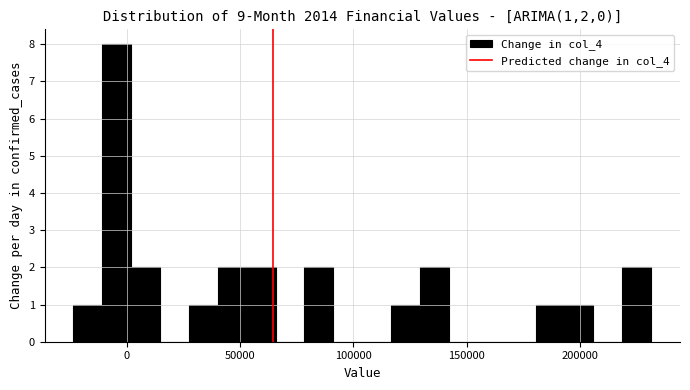

Read against the x-axis, roughly where is the centre of the tallest bar?

-5000